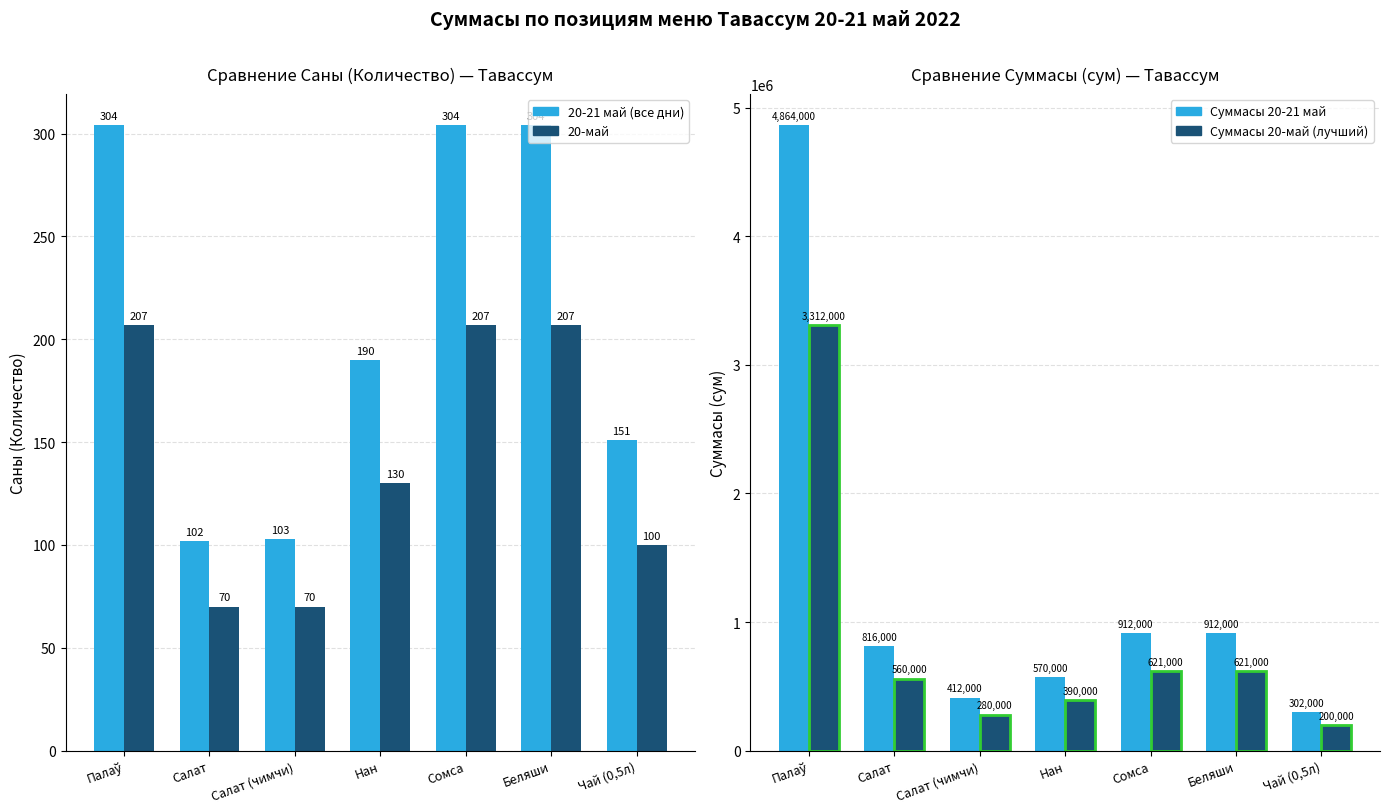

How many bars are there in total?

28